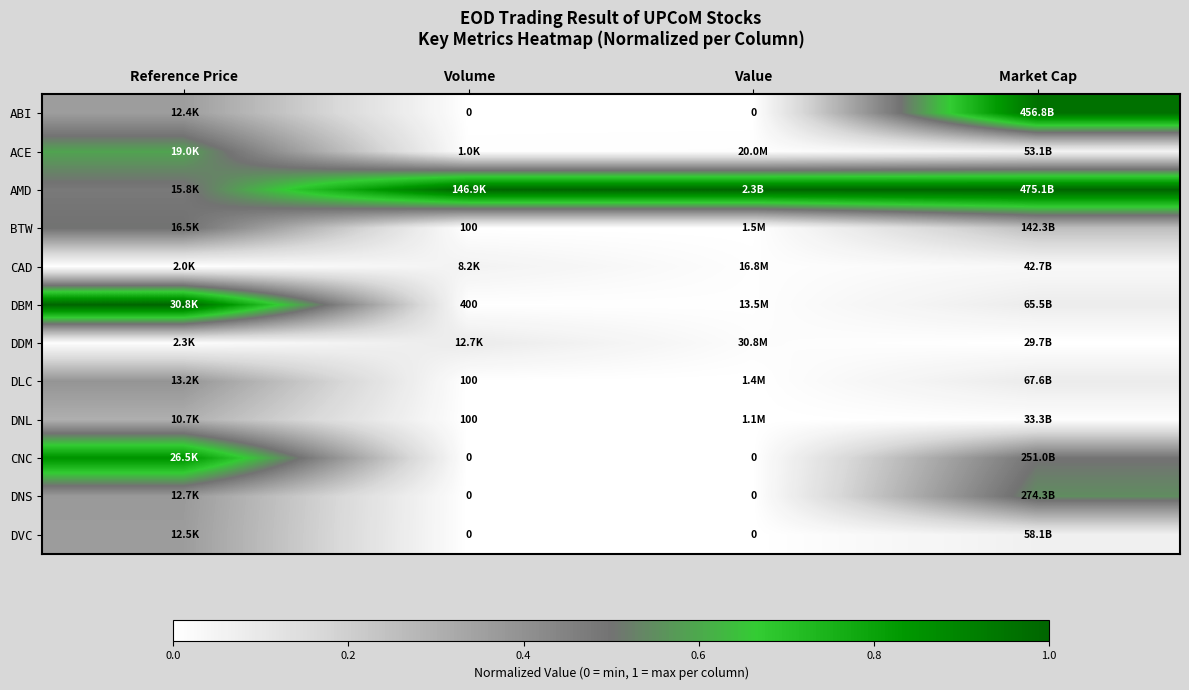

Between Value and Reference Price, which is larger?

Reference Price